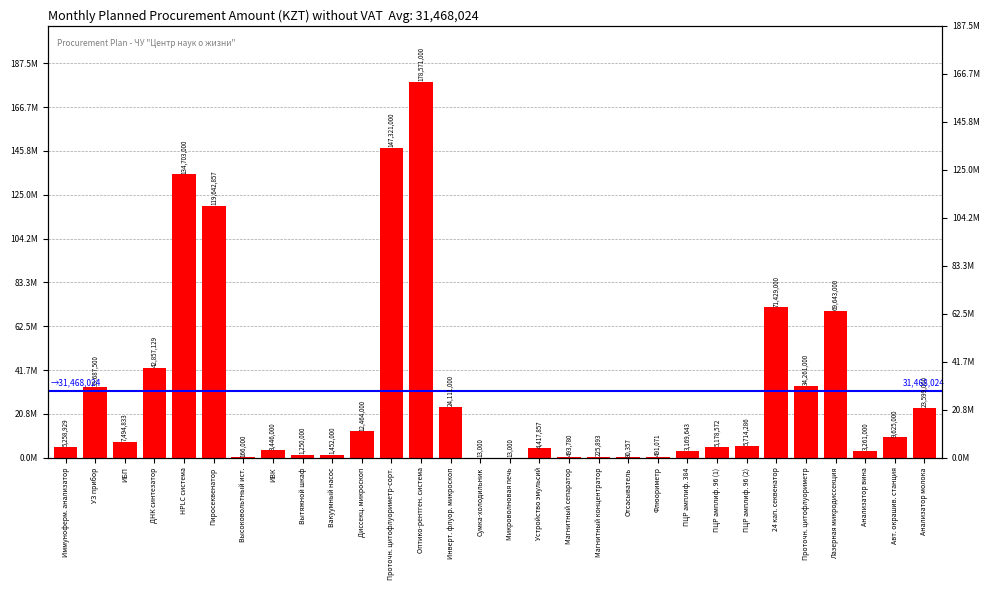

What is the difference between the values at ИБП and Микроволновая печь?

7481833.0